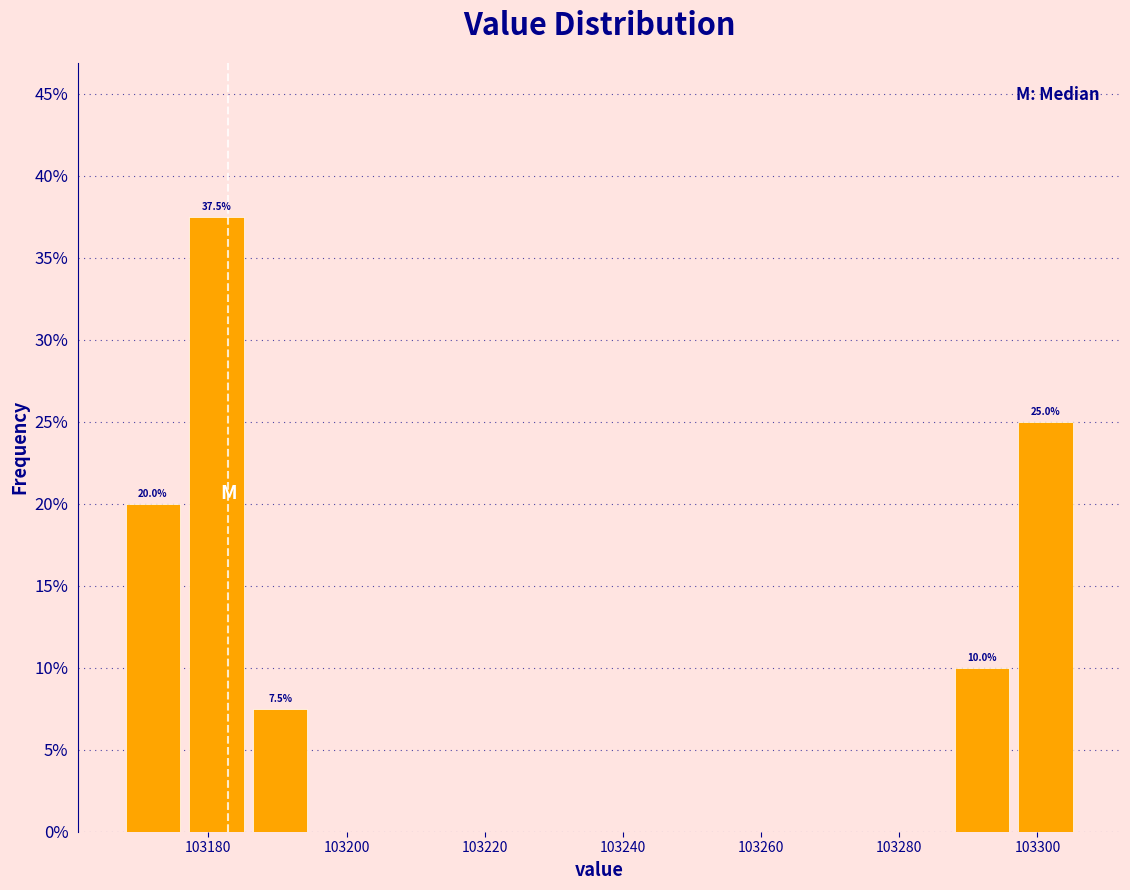

Over which range of the x-axis is the bar tallest?

103176 to 103186